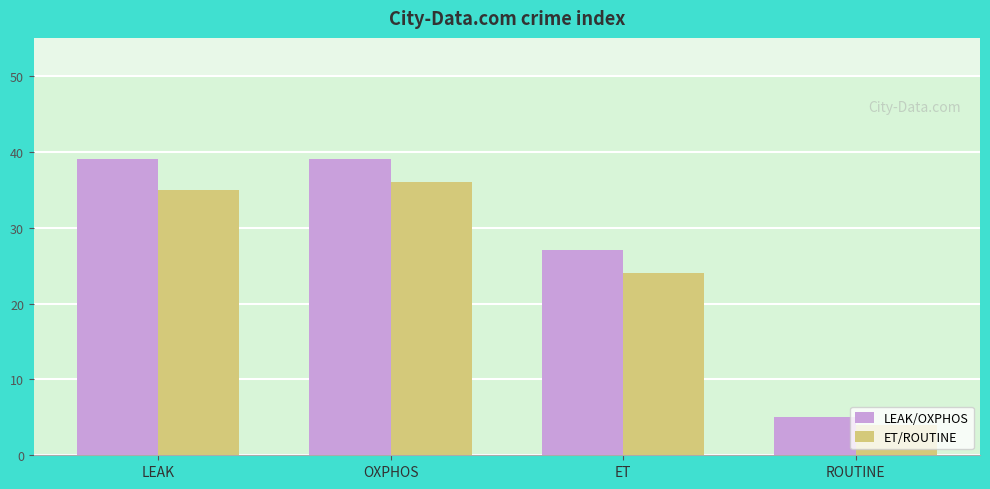

What is the value of the LEAK/OXPHOS bar at the 1st from the left?

39